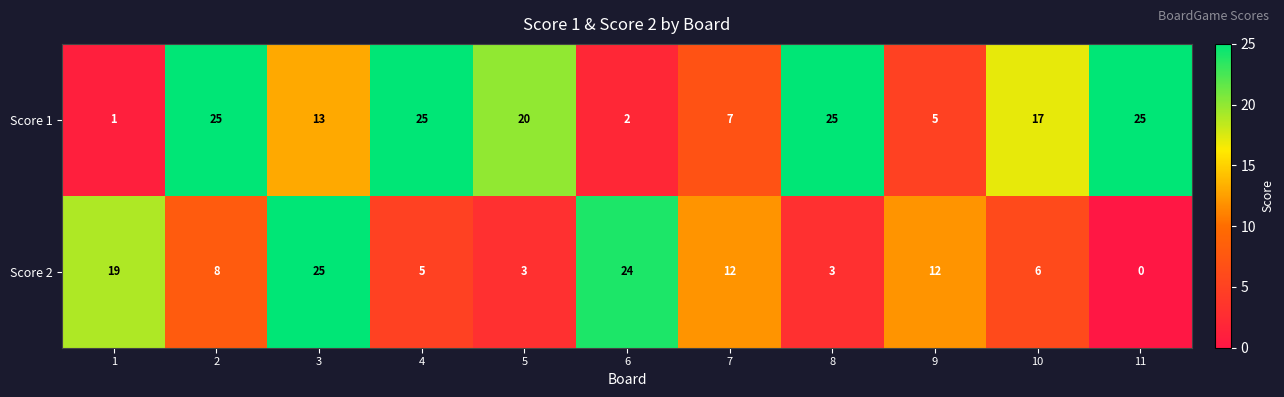

How many data points does each series have?

11